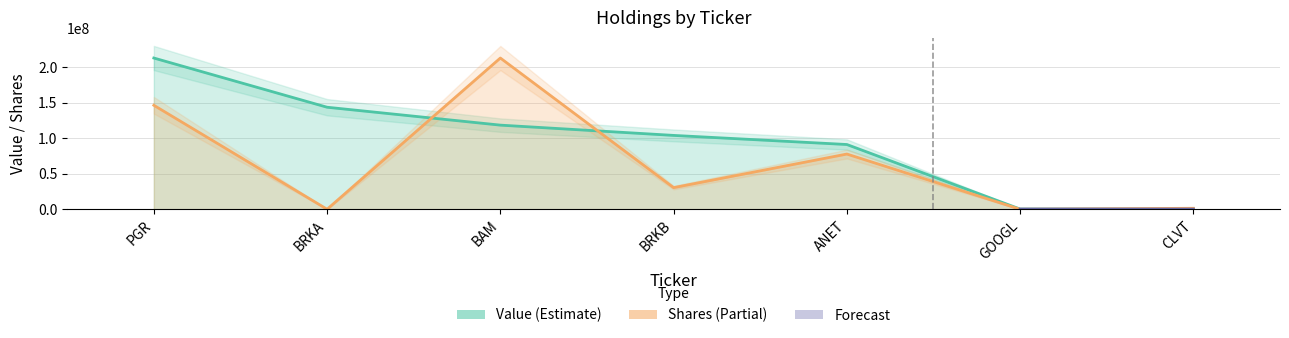

How many intersections are there between Value and Shares or principal amount?

3